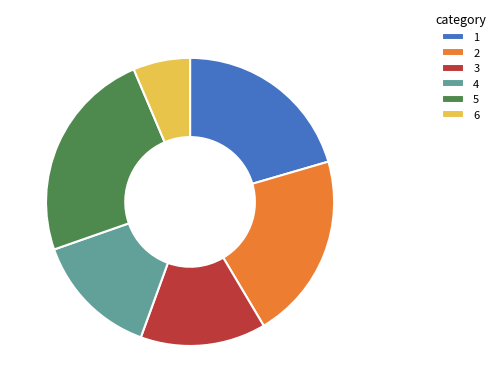

Approximately how many times larger is the value at 5 compared to 6?

3.7